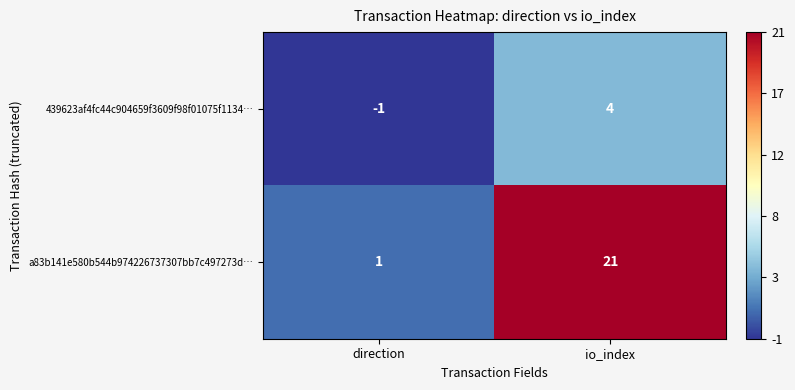

List the series in order of their overall mean, highest first.

a83b141e580b544b974226737307bb7c497273d…, 439623af4fc44c904659f3609f98f01075f1134…